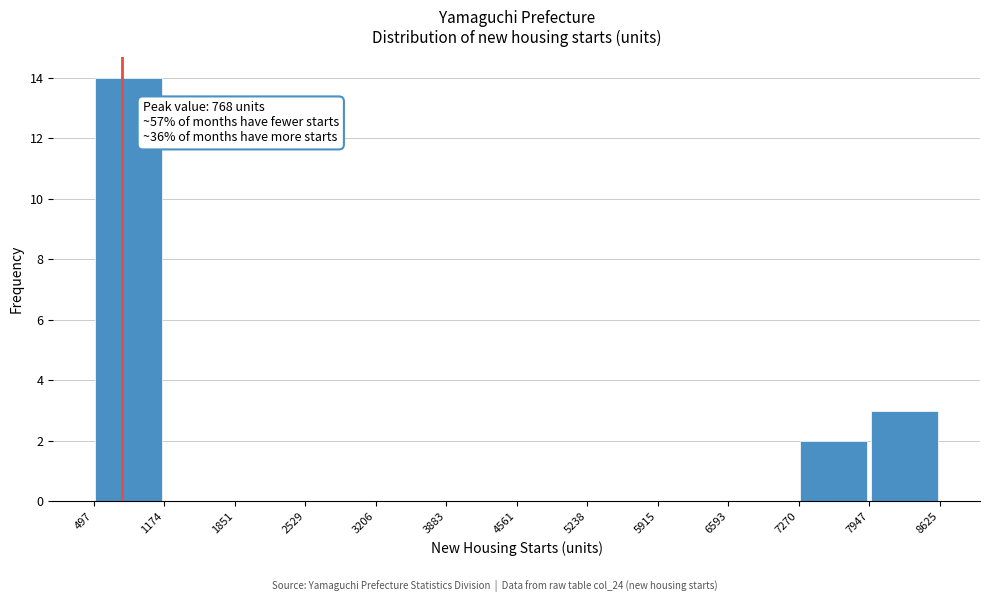

Which range on the x-axis has the tallest bar?

497 to 1174